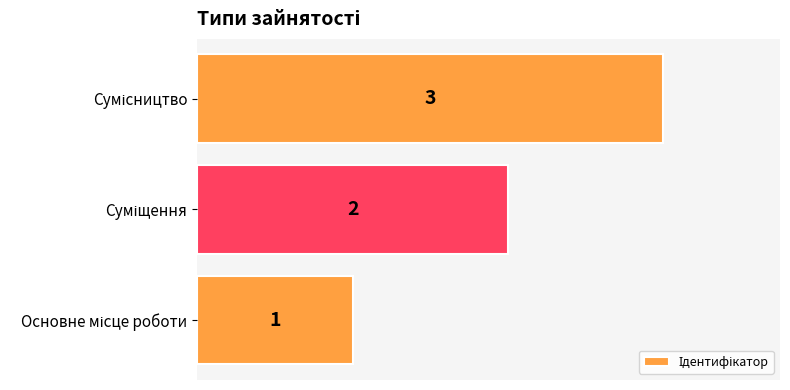

Are the bars horizontal?

Yes